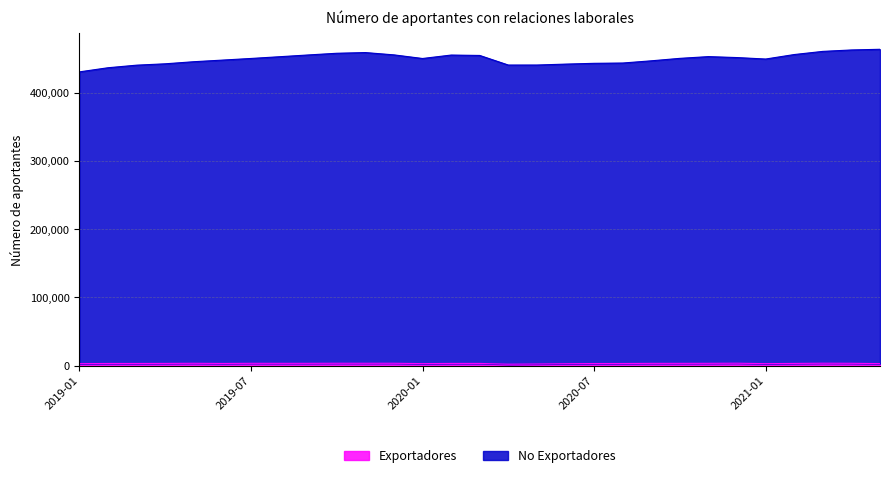

True or false: No Exportadores and Exportadores intersect in this chart.

False